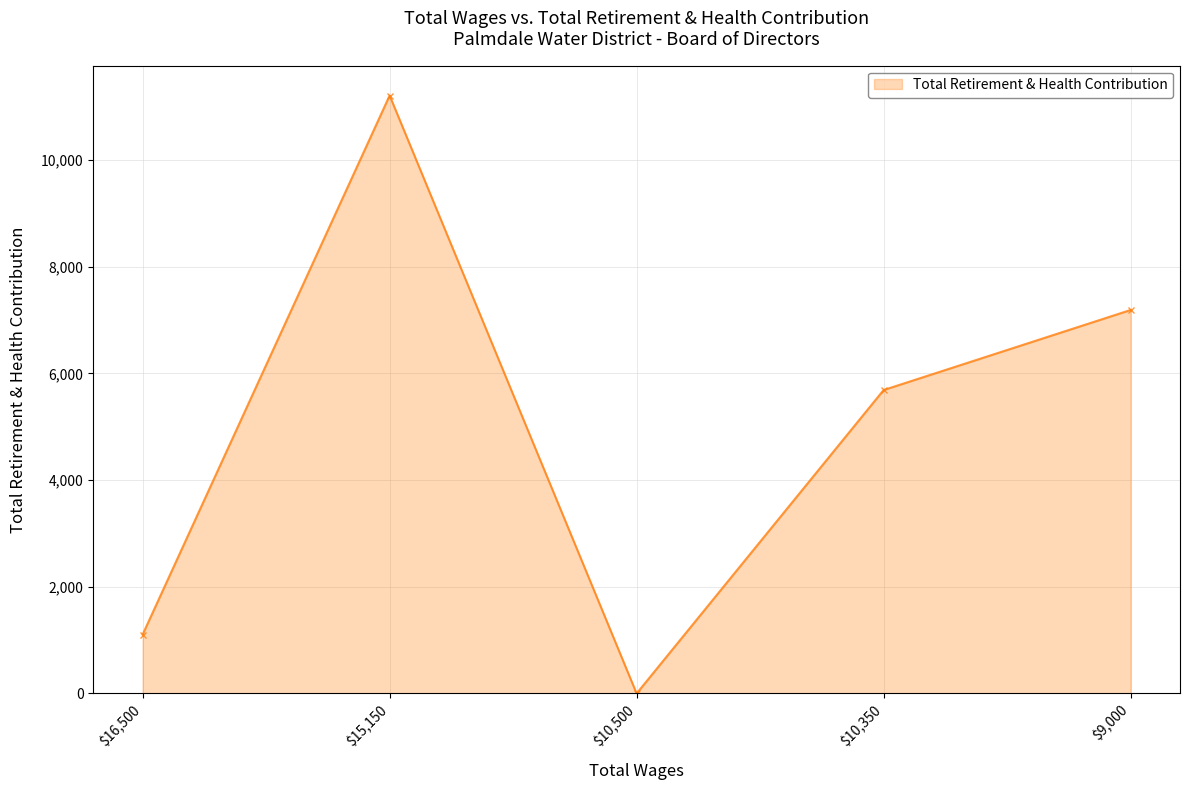

What is the label of the 3rd point from the right?

$10,500